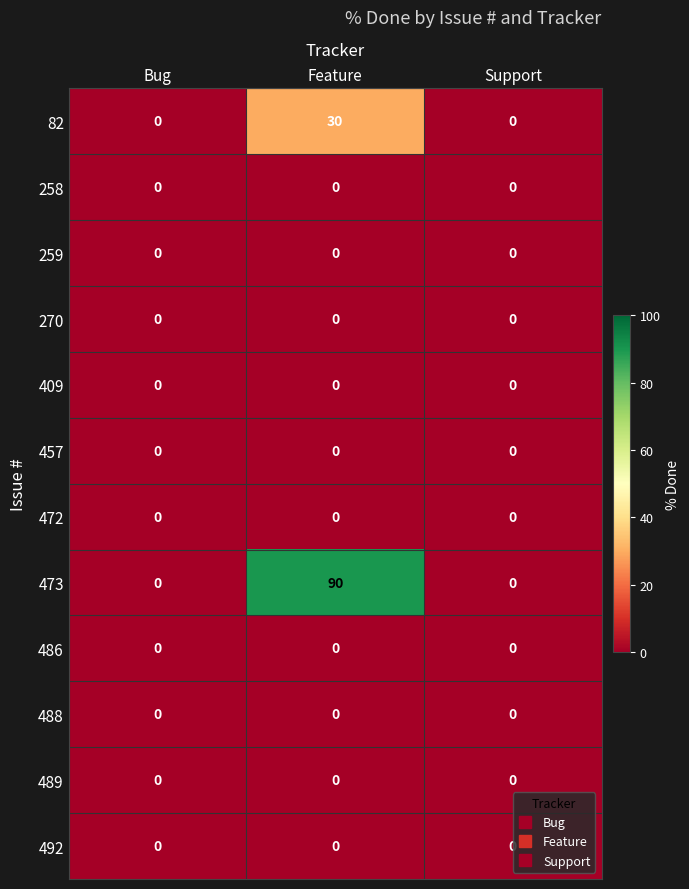

At how many categories does at least one series exceed 46?

1